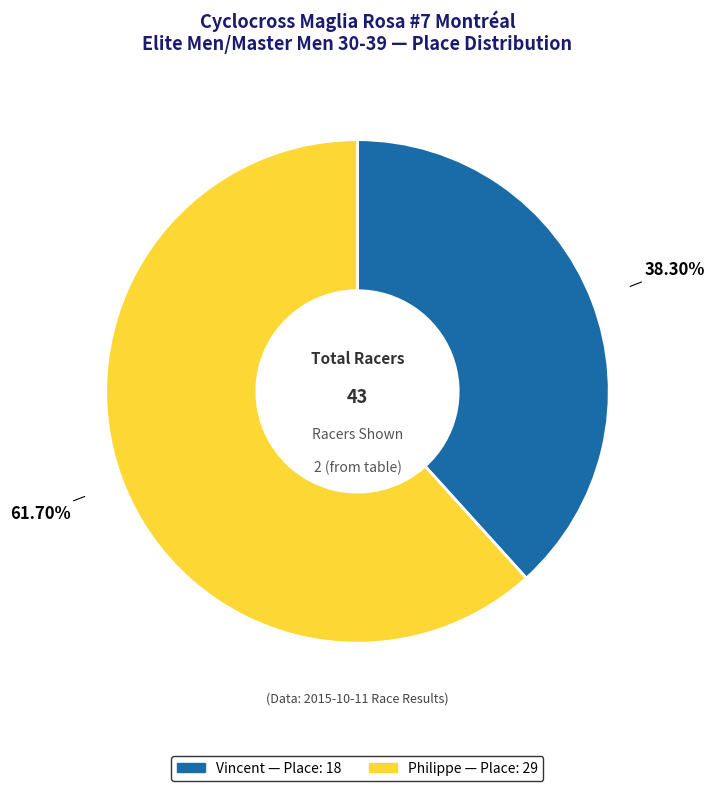

Is it true that Philippe is 62% of the pie?

True